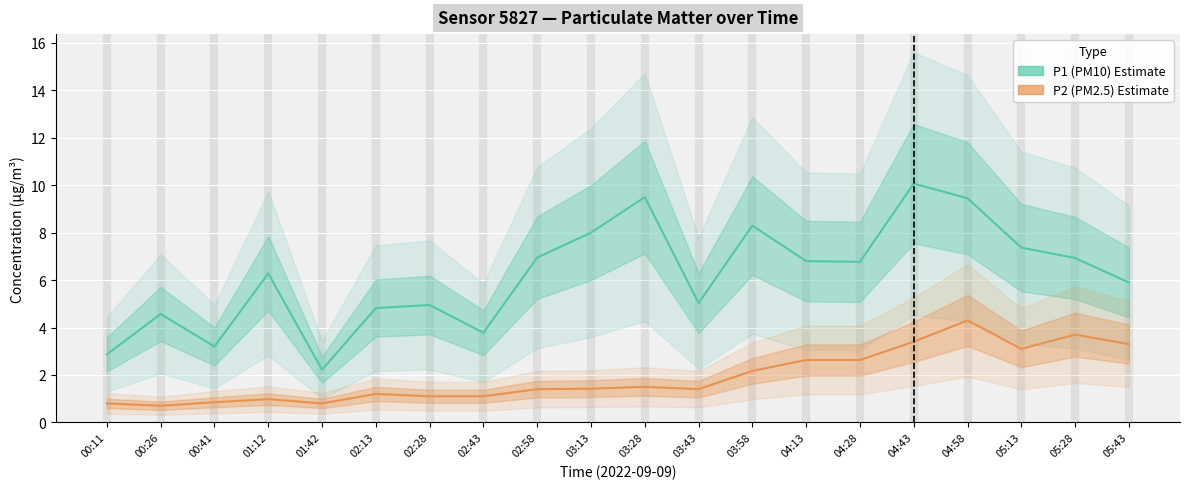

At which label is P2 (PM2.5) Estimate closest to 2?

03:58